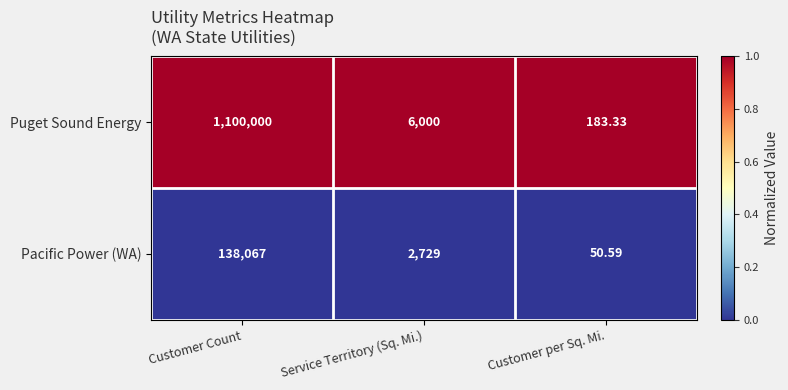

Which category has the lowest value in the Puget Sound Energy series?

Customer per Sq. Mi.